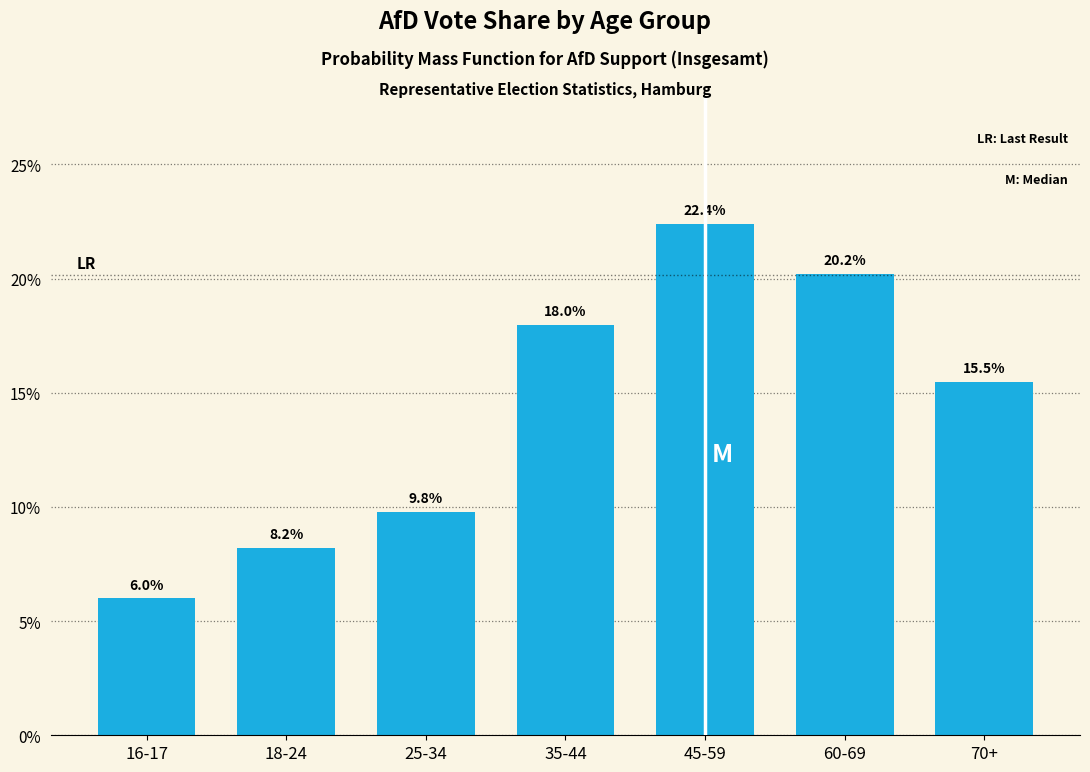

Reading left to right, transcribe all the data shown in this chart.

6.0	8.2	9.8	18.0	22.4	20.2	15.5